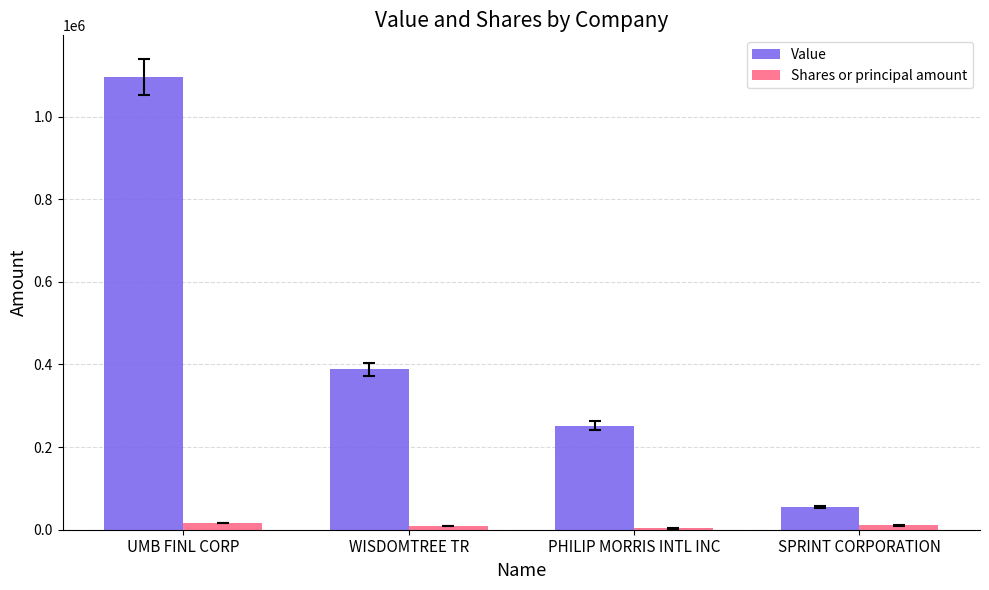

What is the difference between the Value values at UMB FINL CORP and SPRINT CORPORATION?

1041000